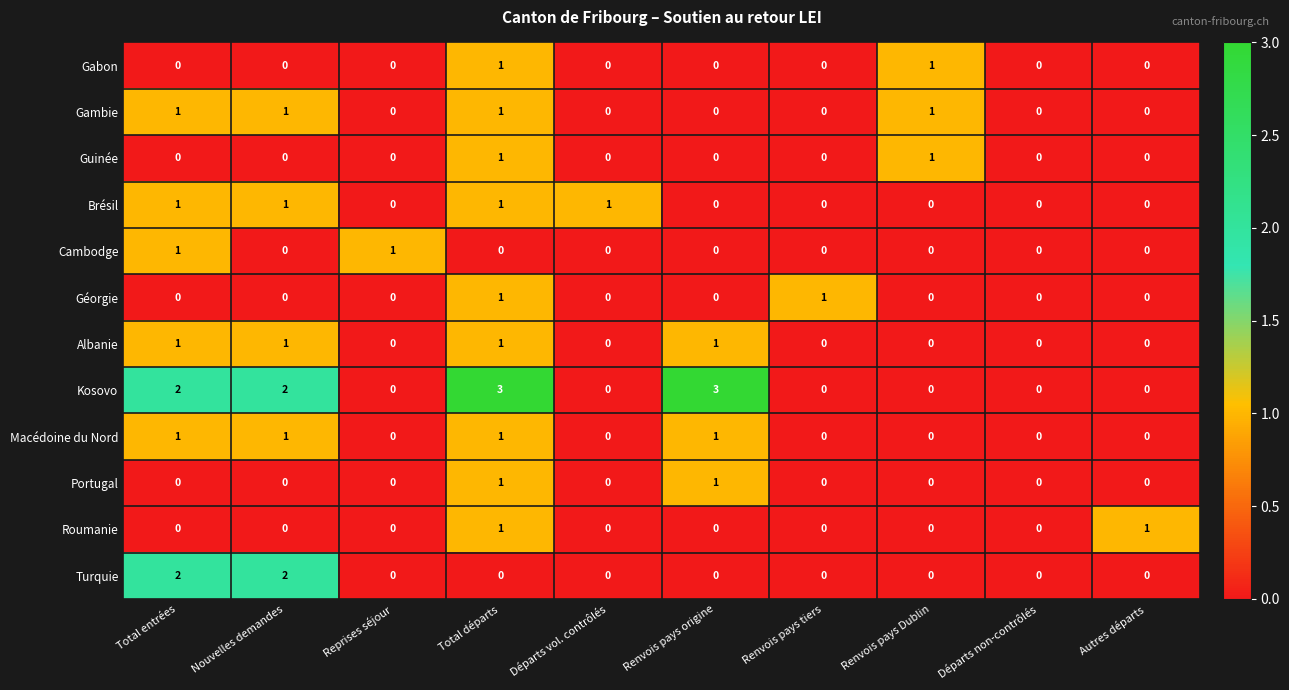

True or false: Macédoine du Nord has a value of 1 at Renvois pays origine.

True